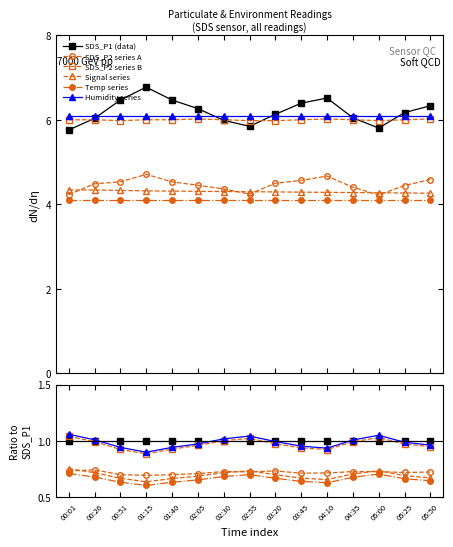

Rank the series at 04:35 from highest to lowest value.

Humidity series, SDS_P1 (data), SDS_P2 series B, SDS_P2 series A, Signal series, Temp series